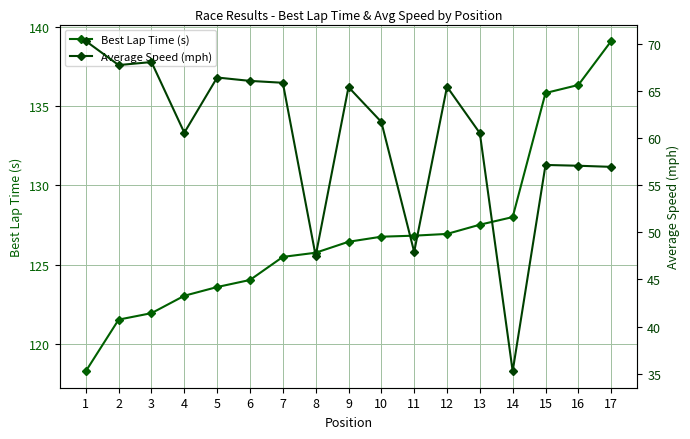

Which series has the largest total across all categories?

Best Lap Time (s)